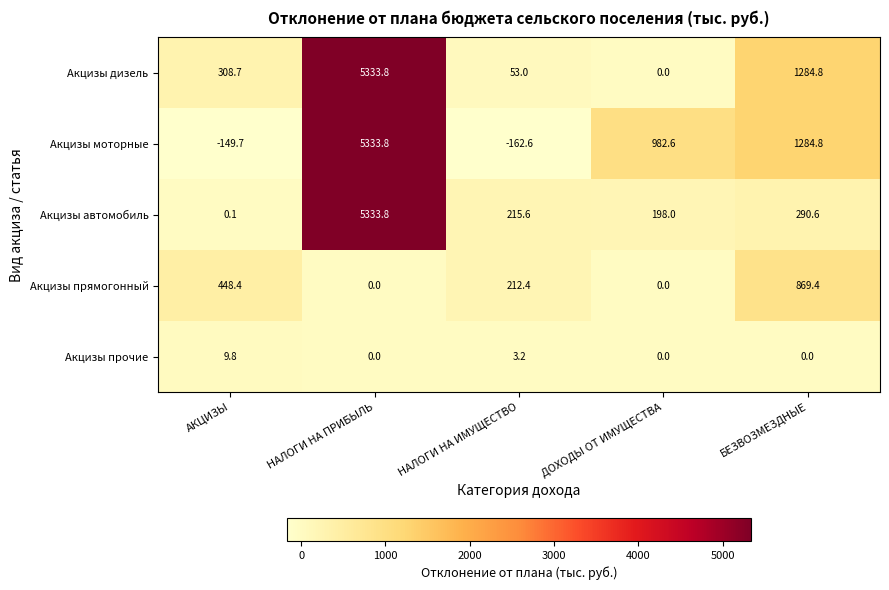

Which series changed the most between НАЛОГИ НА ПРИБЫЛЬ and БЕЗВОЗМЕЗДНЫЕ?

Акцизы автомобиль